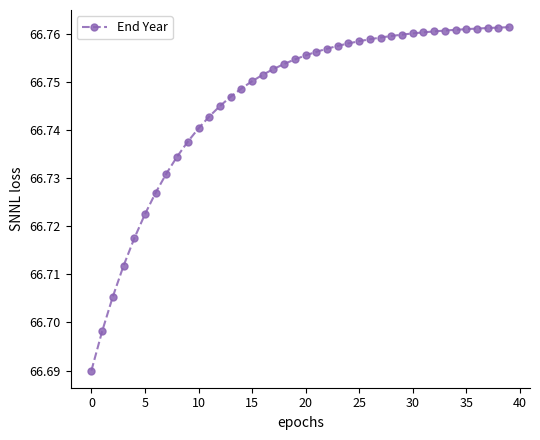

What is the sum of all values?

2669.8